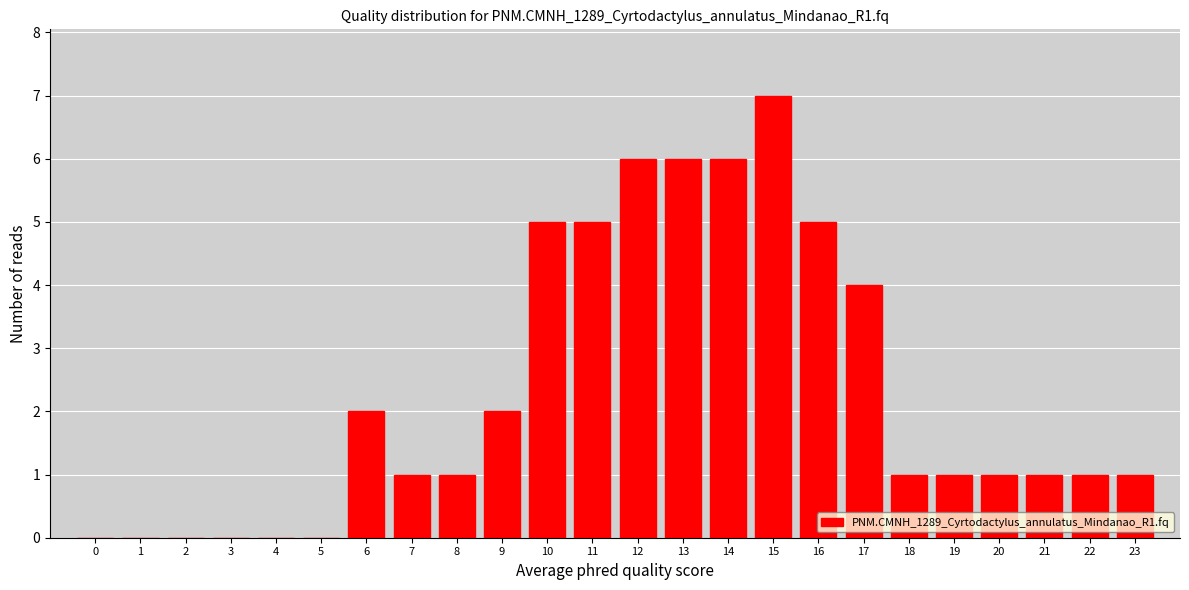

Reading left to right, what are all the values shown in this chart?

0=0	1=0	2=0	3=0	4=0	5=0	6=2	7=1	8=1	9=2	10=5	11=5	12=6	13=6	14=6	15=7	16=5	17=4	18=1	19=1	20=1	21=1	22=1	23=1